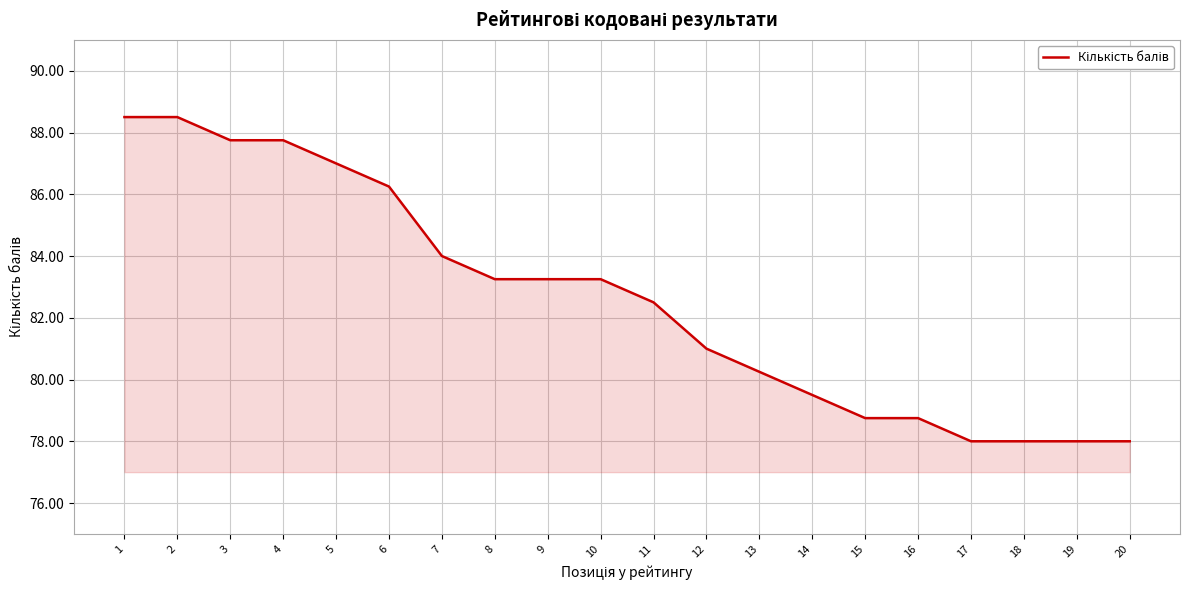

What is the difference between the values at 19 and 14?

1.5